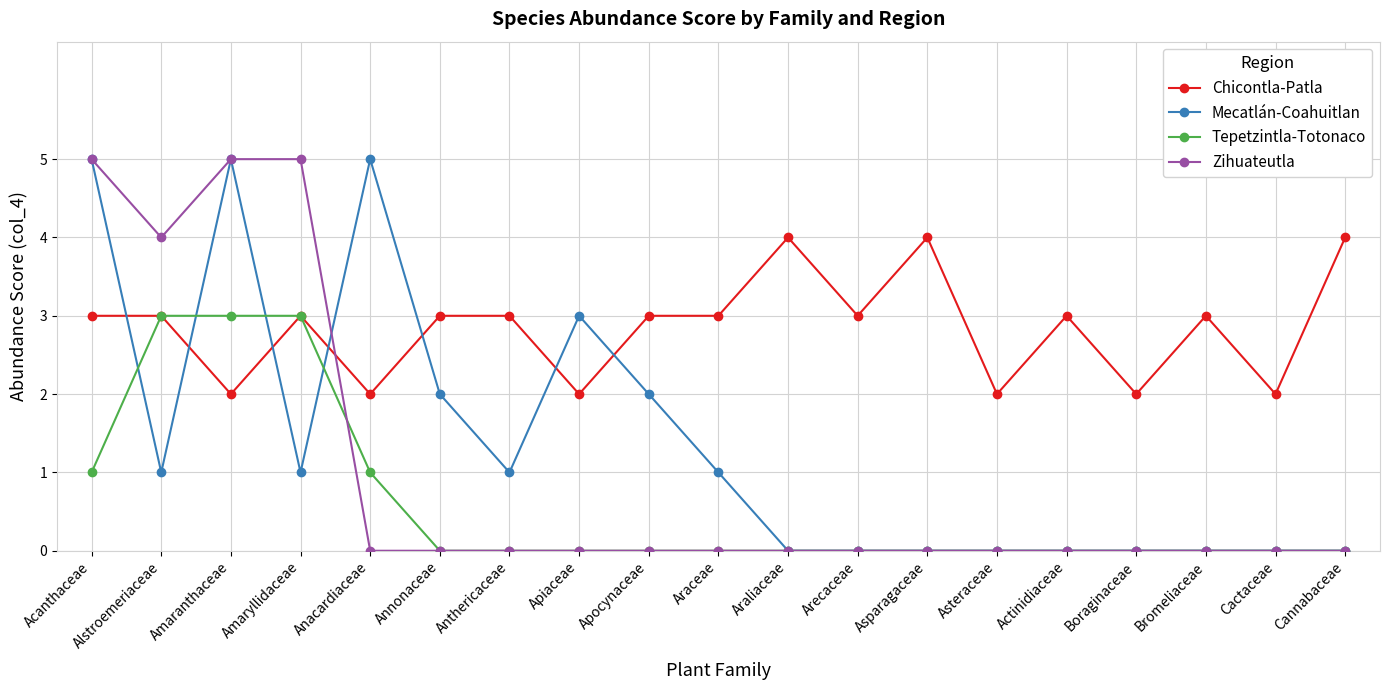

What is the difference between the maximum and minimum values in the Chicontla-Patla series?

2